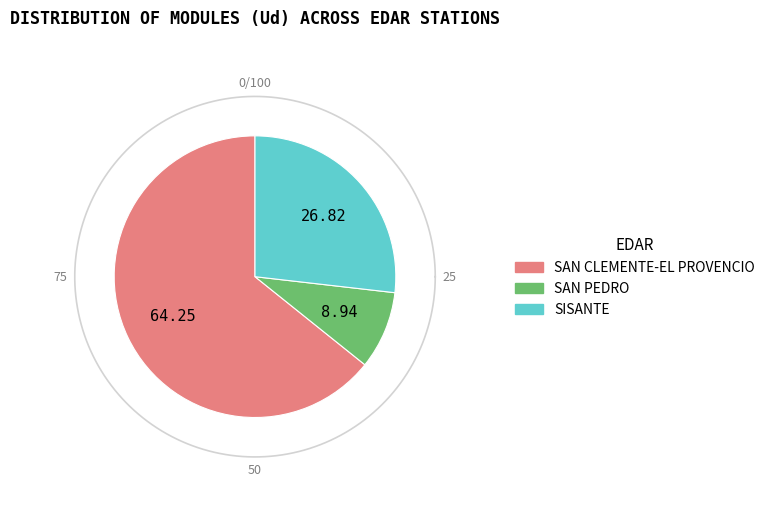

To the nearest percent, what is the difference between the largest and smallest slice percentages?

55%